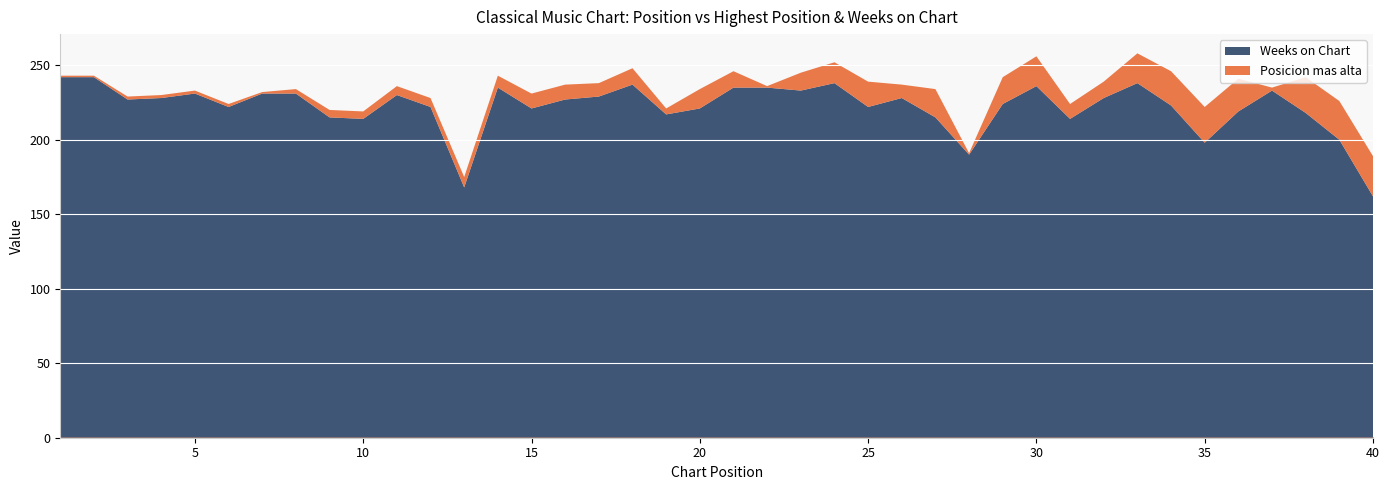

What is the difference between the Weeks on Chart values at 30 and 31?

22